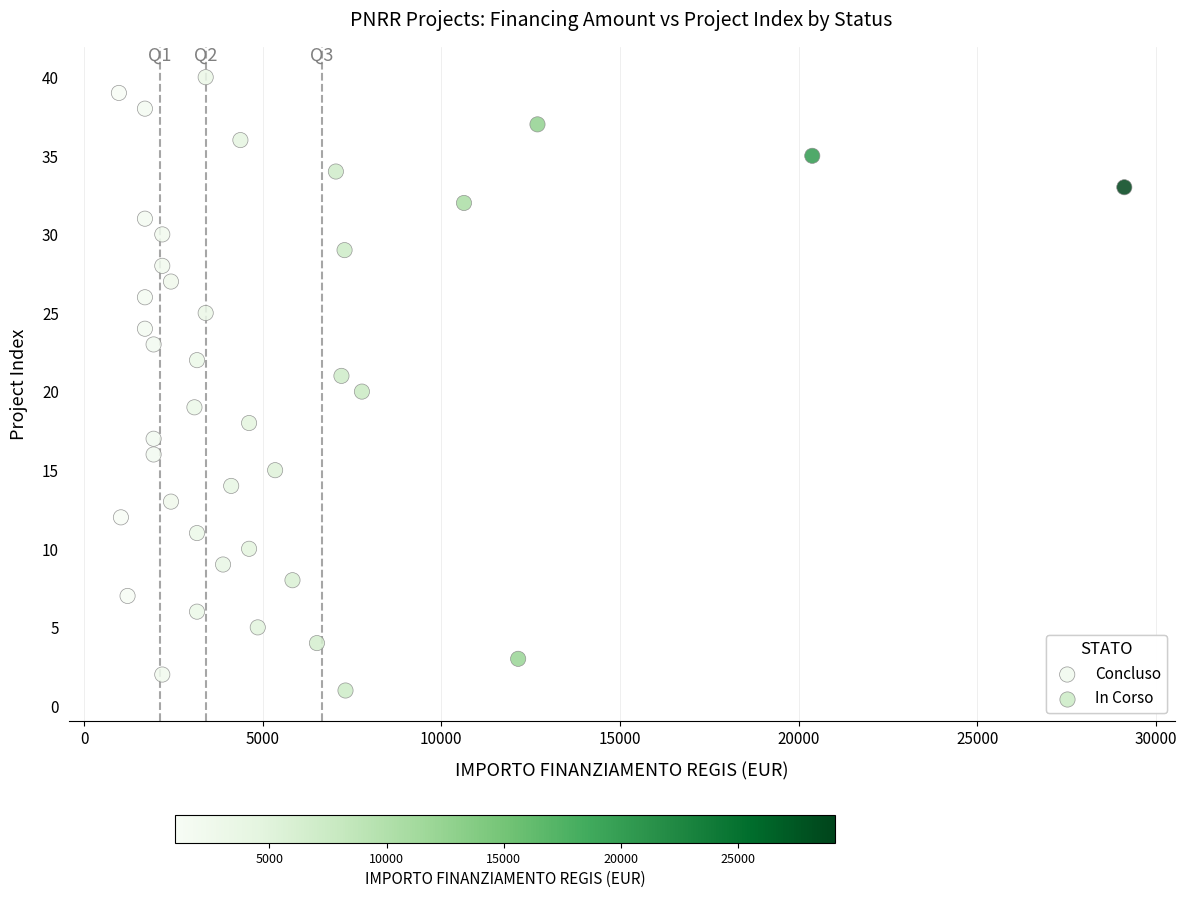

What are all the series names shown in the legend?

Concluso, In Corso